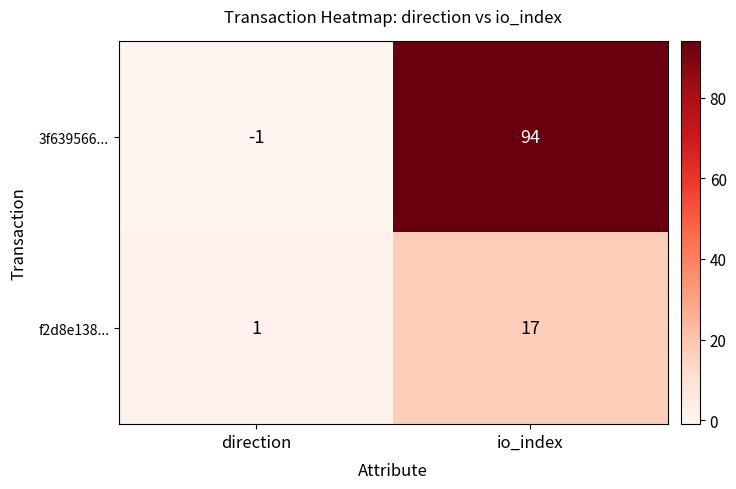

List the series in order of their overall mean, lowest first.

f2d8e138..., 3f639566...